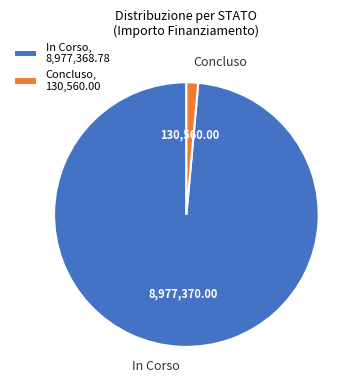

Combined, do Concluso and In Corso account for over 50%?

Yes